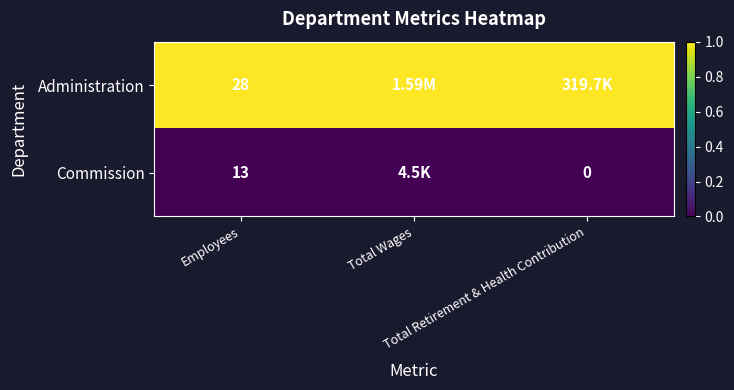

At how many categories does at least one series exceed 0?

3